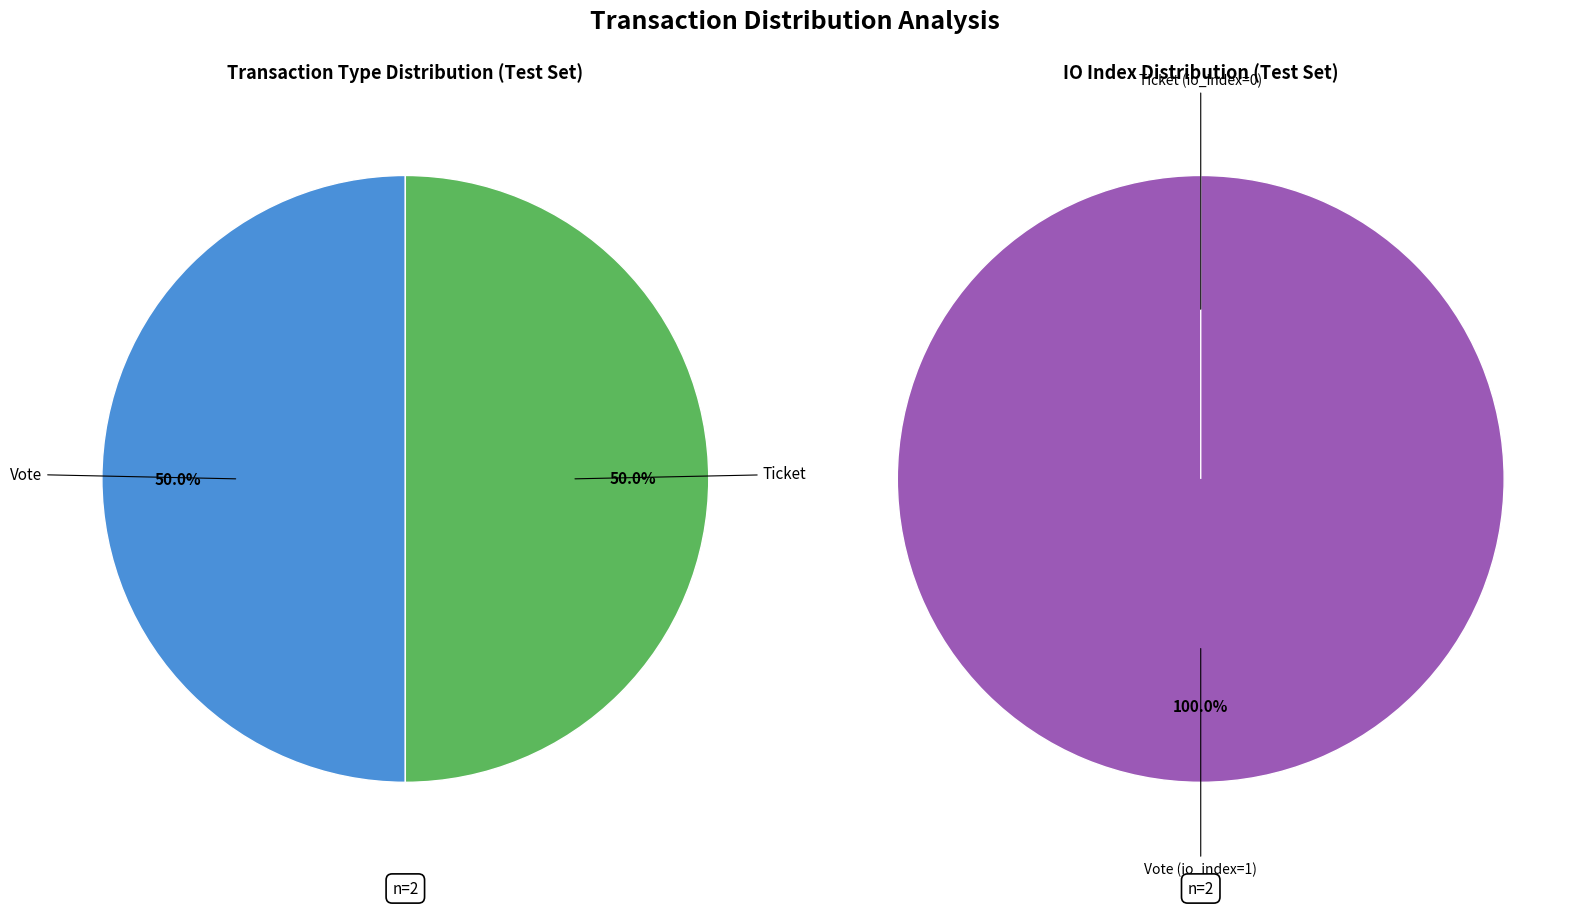

To the nearest percent, what portion does Vote (io_index=1) represent?

100%